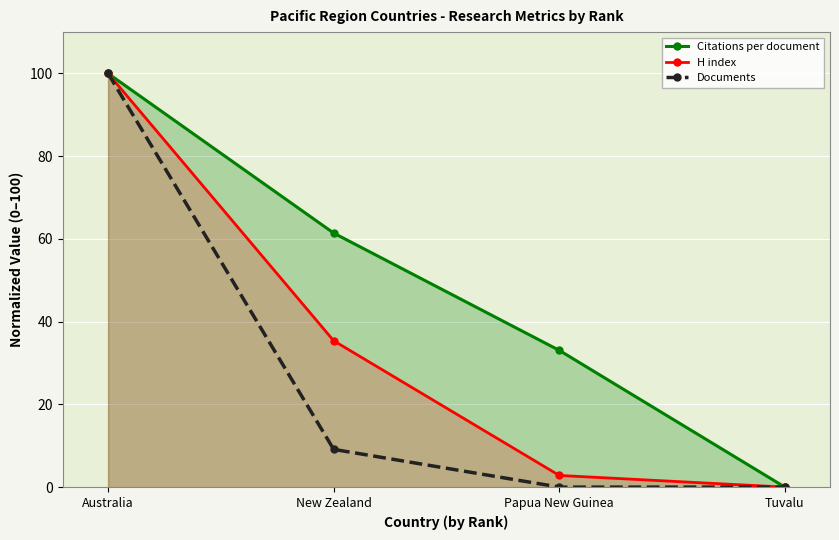

True or false: Documents has a value of 100.0 at Australia.

True